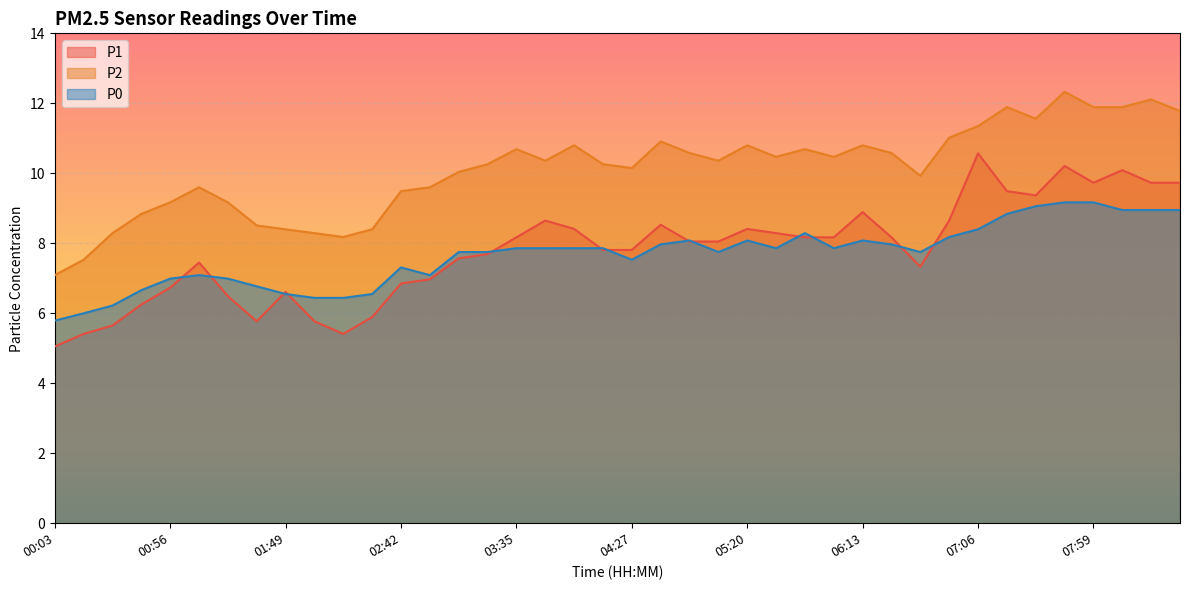

At which label does P1 first exceed 8?

03:35